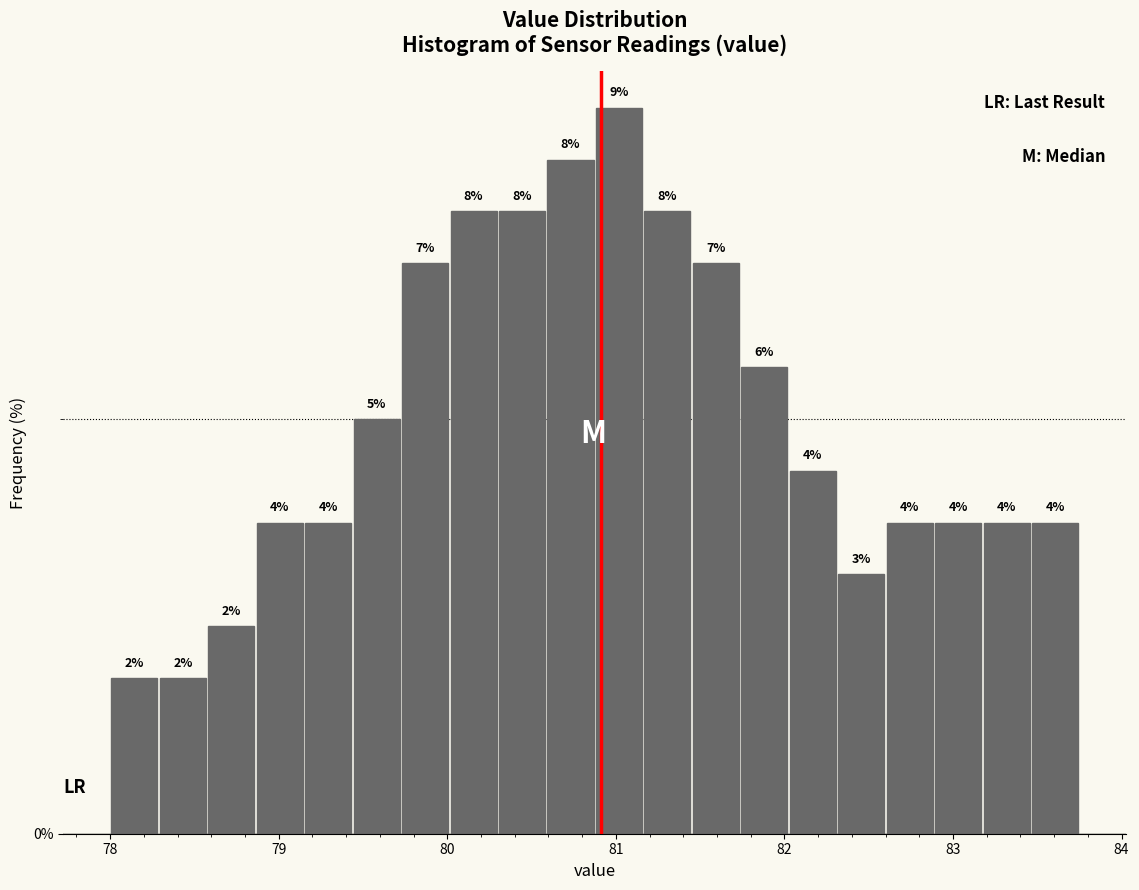

Around what value on the x-axis is the tallest bar? Give the approximate position of its centre, as read against the axis.

81.0